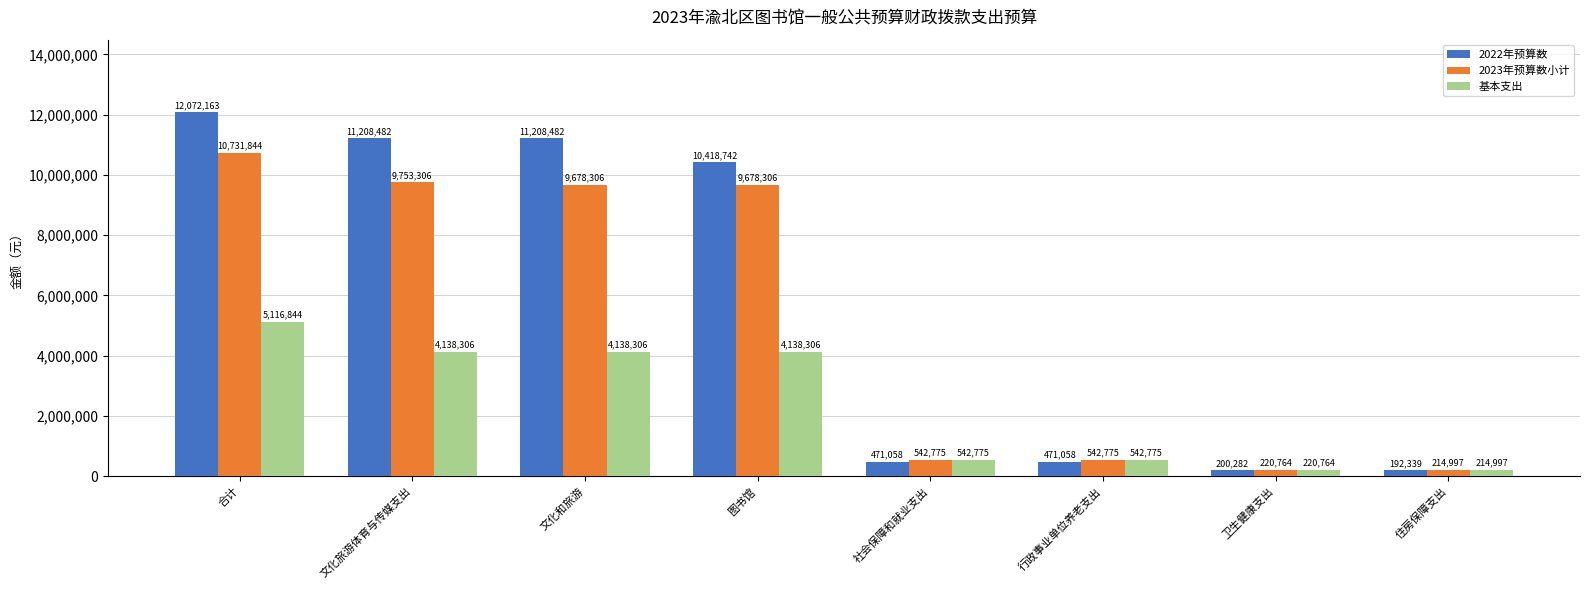

At which label does 2023年预算数小计 first exceed 9678306?

合计